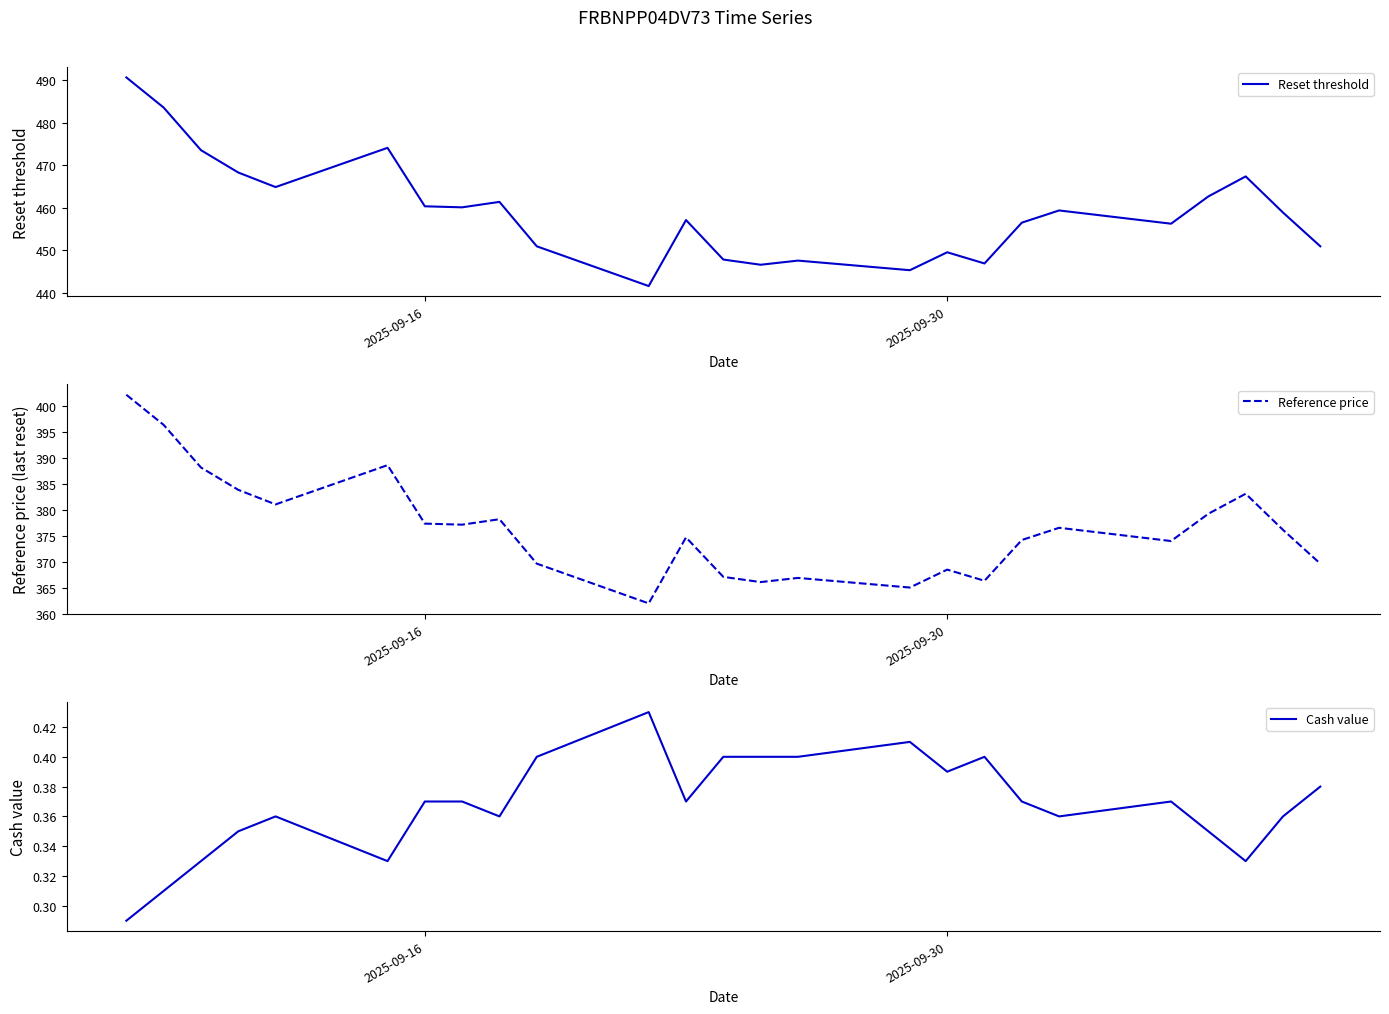

What is the lowest value of the Reset threshold series?

441.6